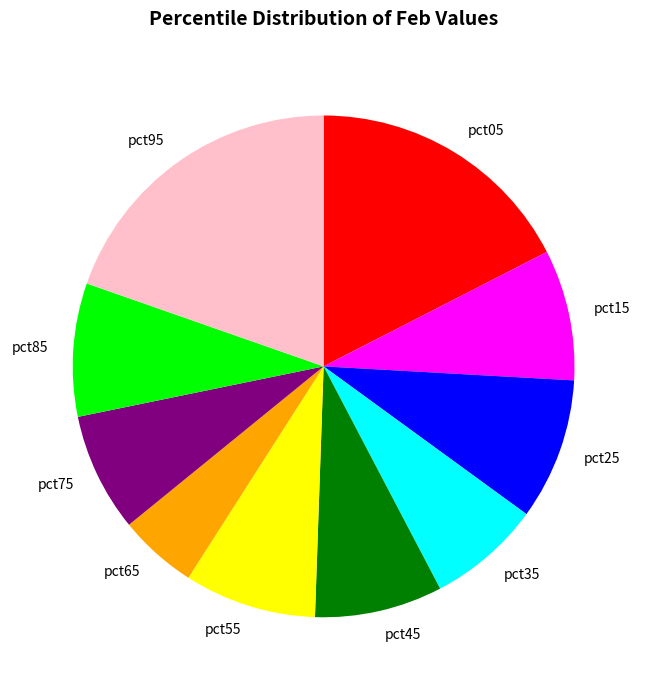

True or false: pct55 accounts for 9% of the total.

True